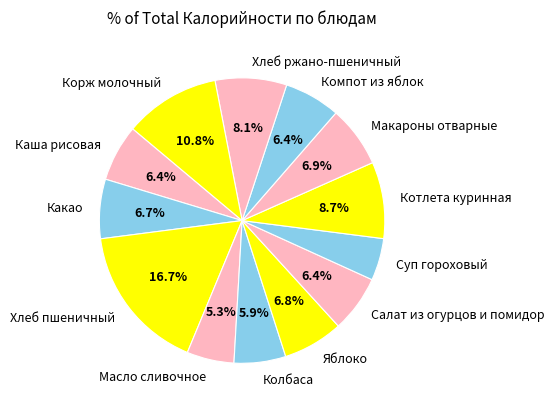

Is there a majority slice in this chart?

No